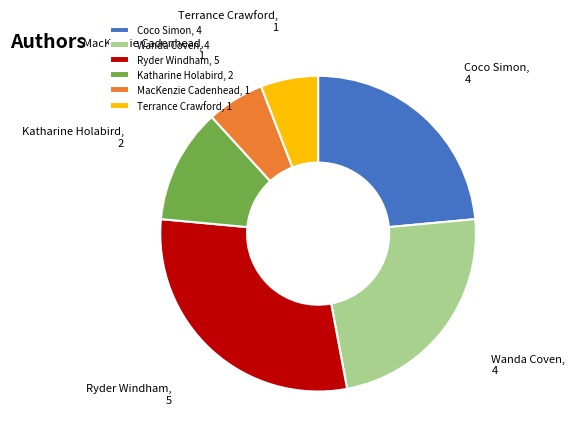

What is the largest slice in the pie chart?

Ryder Windham